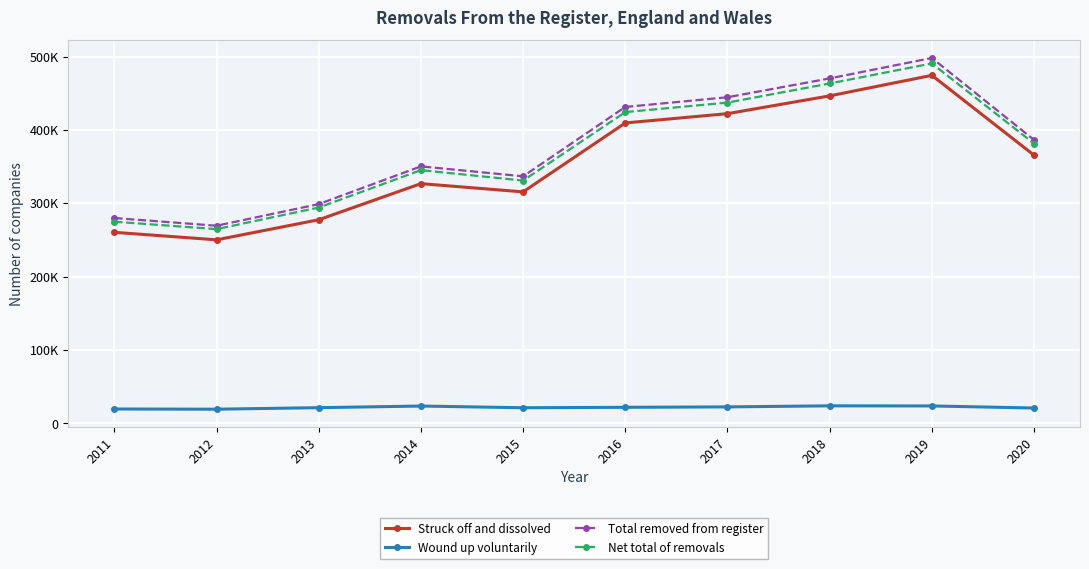

True or false: Struck off and dissolved has more than 2 interior local peaks.

False